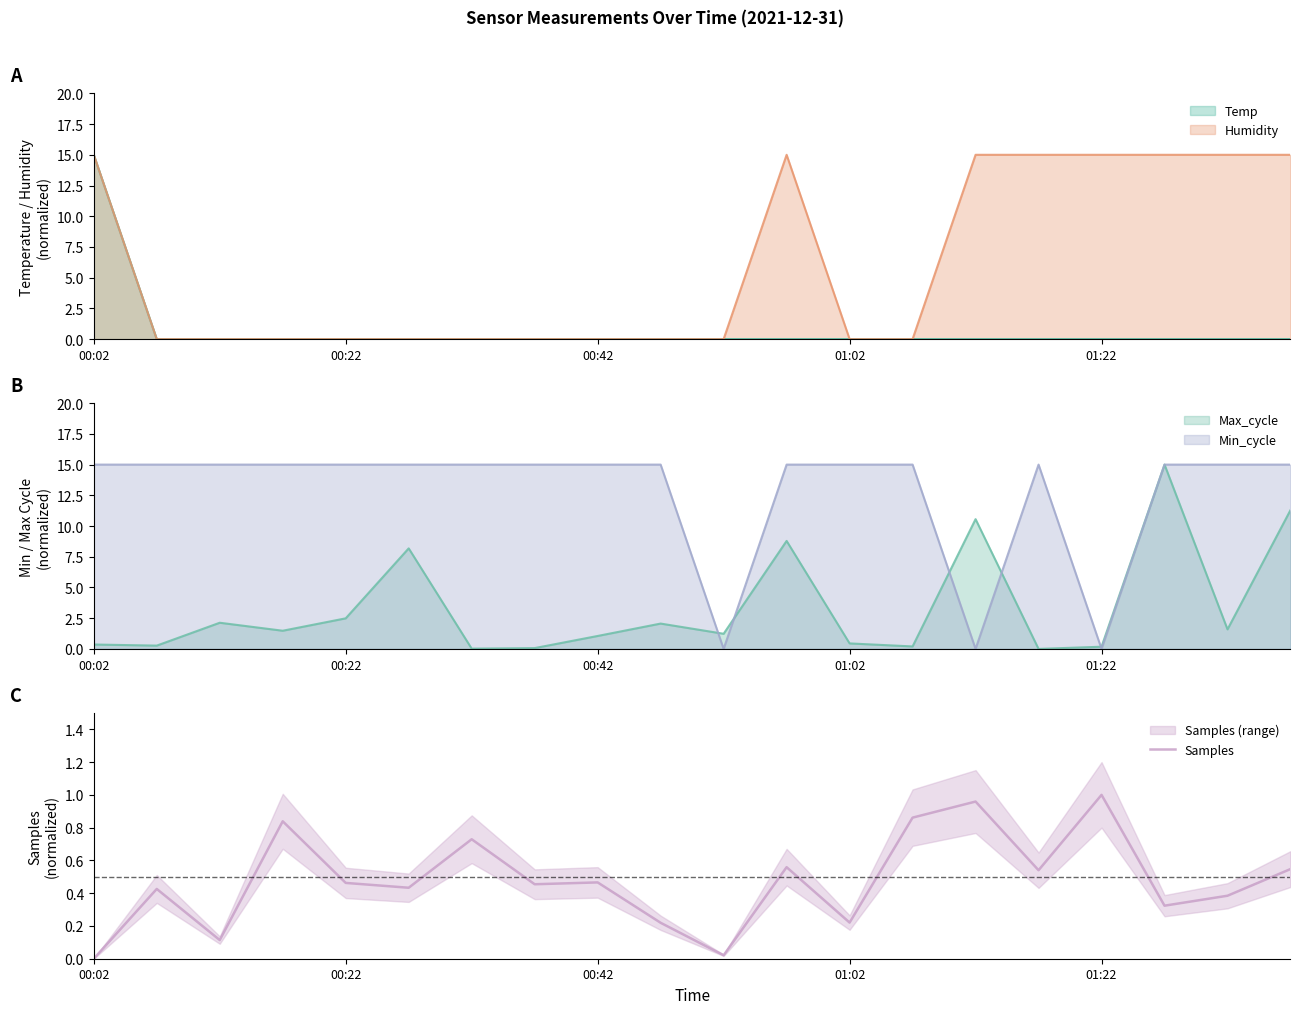

What is the average value?

0.5